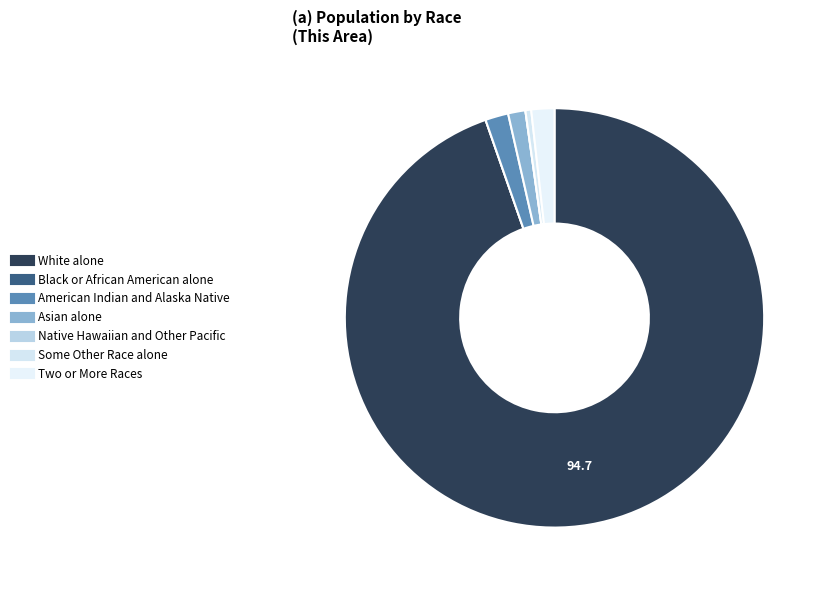

Does Two or More Races represent more than half of the total?

No